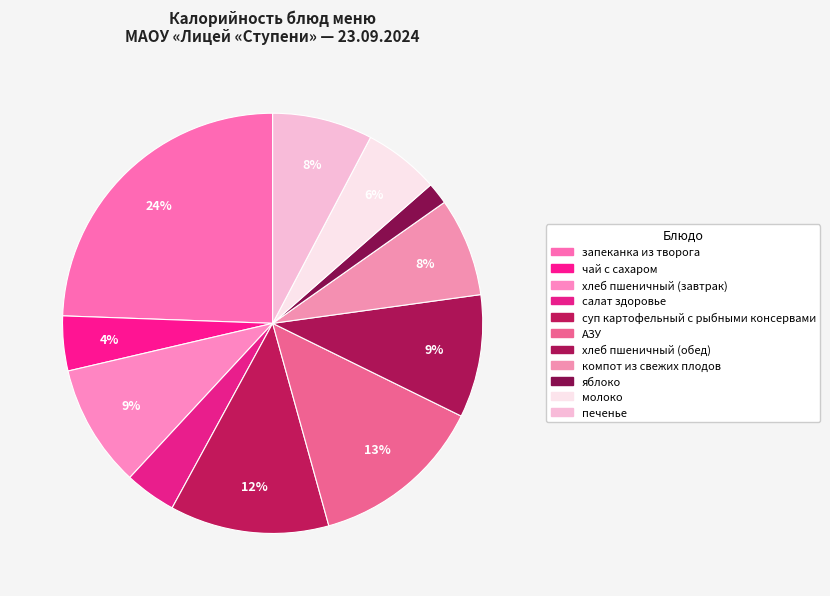

What is the change in value from чай с сахаром to компот из свежих плодов?

+52